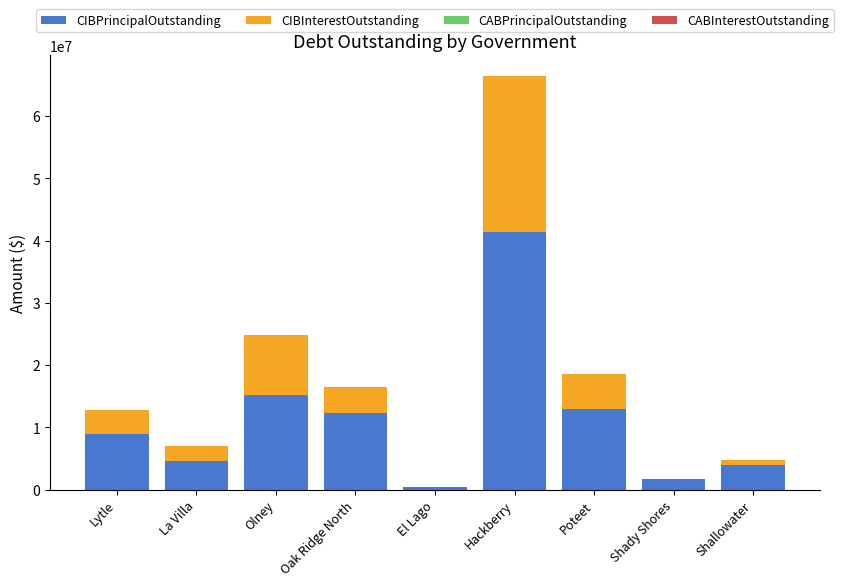

Is it true that CIBPrincipalOutstanding equals 13164257.7 at Hackberry?

False